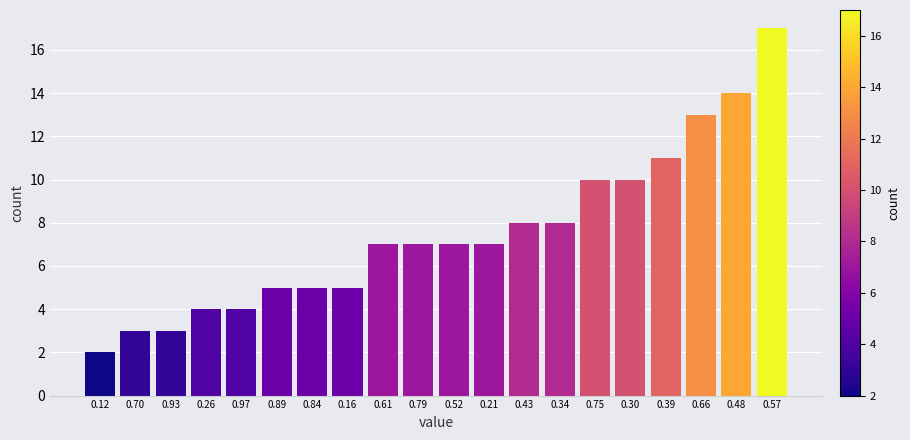

Reading left to right, transcribe all the data shown in this chart.

2	3	3	4	4	5	5	5	7	7	7	7	8	8	10	10	11	13	14	17